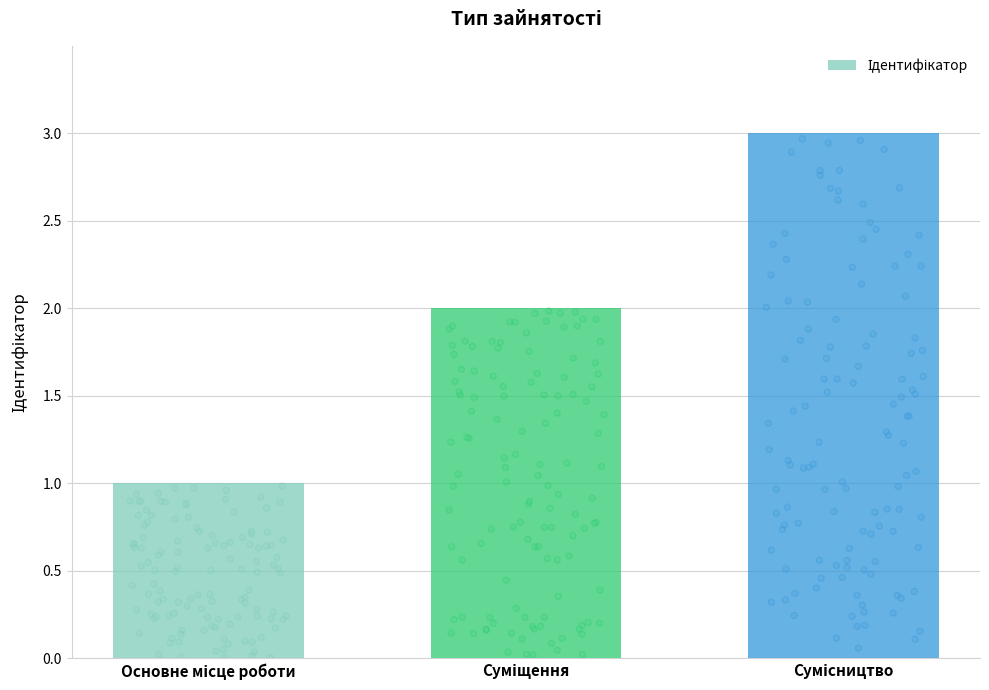

Which has a higher value, Основне місце роботи or Сумісництво?

Сумісництво